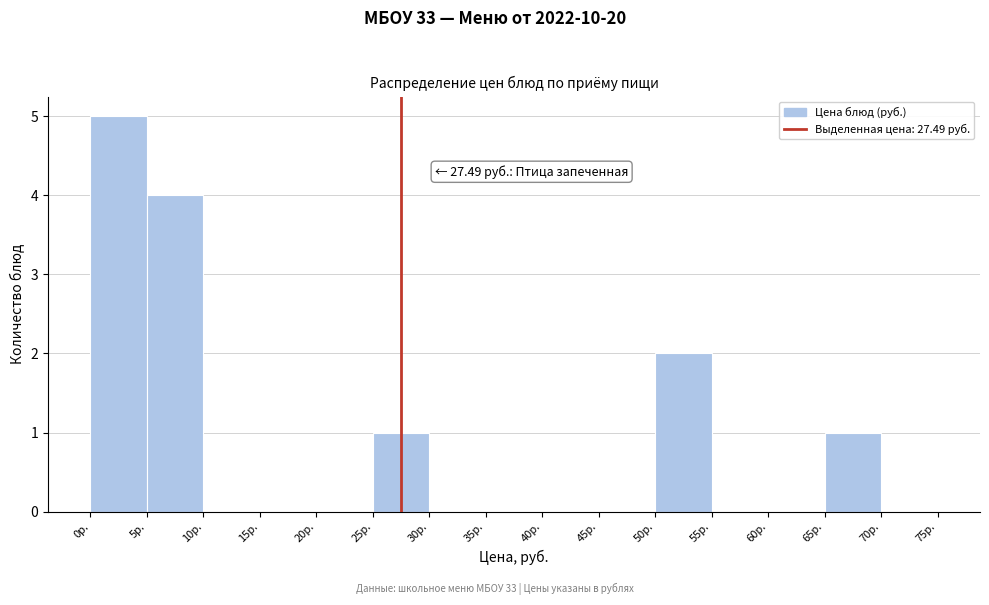

Which range on the x-axis has the tallest bar?

0 to 5